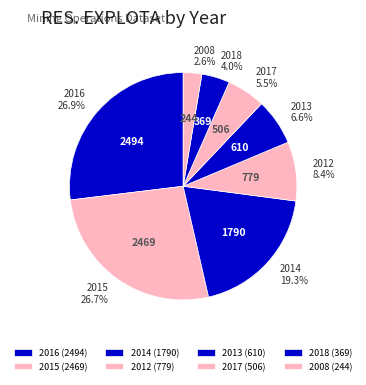

To the nearest percent, what is the difference between the 2008 and 2016 slice percentages?

24%